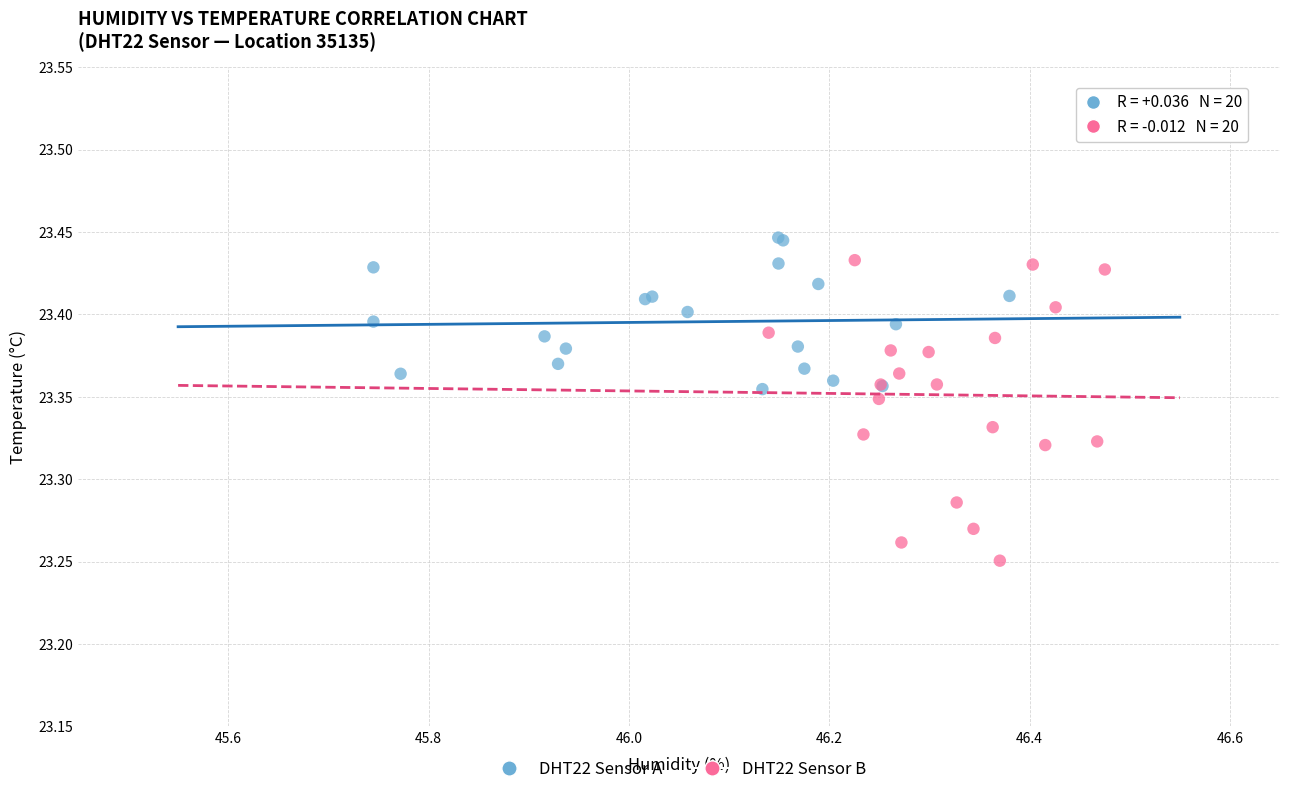

Which series reaches the minimum Y coordinate?

DHT22 Sensor B